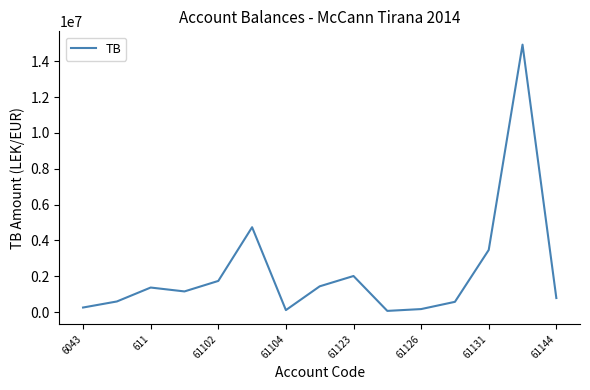

What is the difference between the maximum and minimum values?

14869345.6